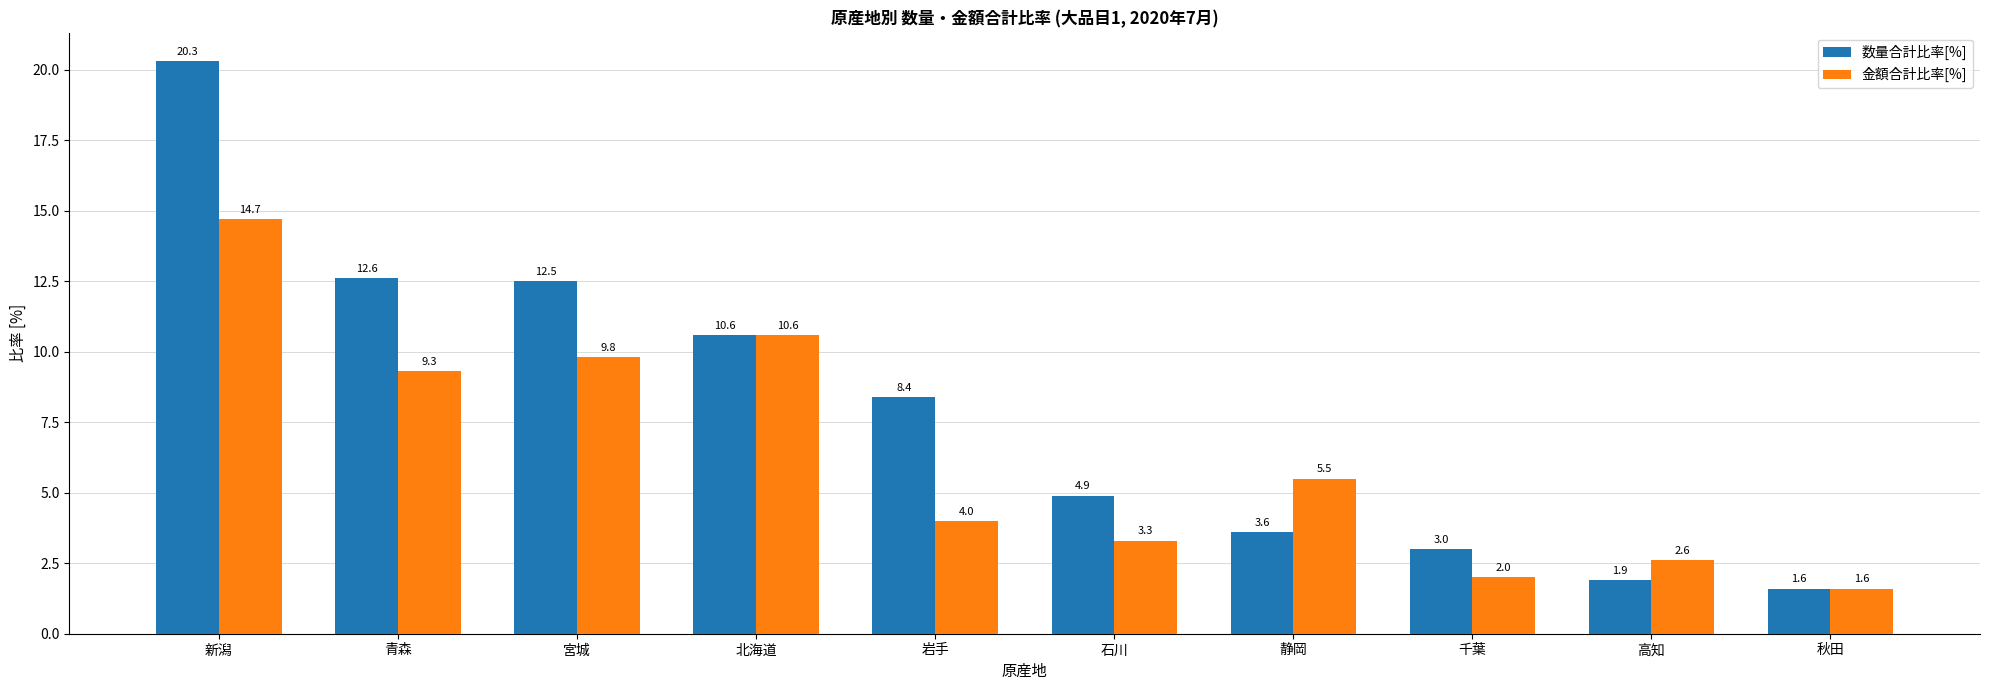

What is the label of the 7th bar from the right?

北海道